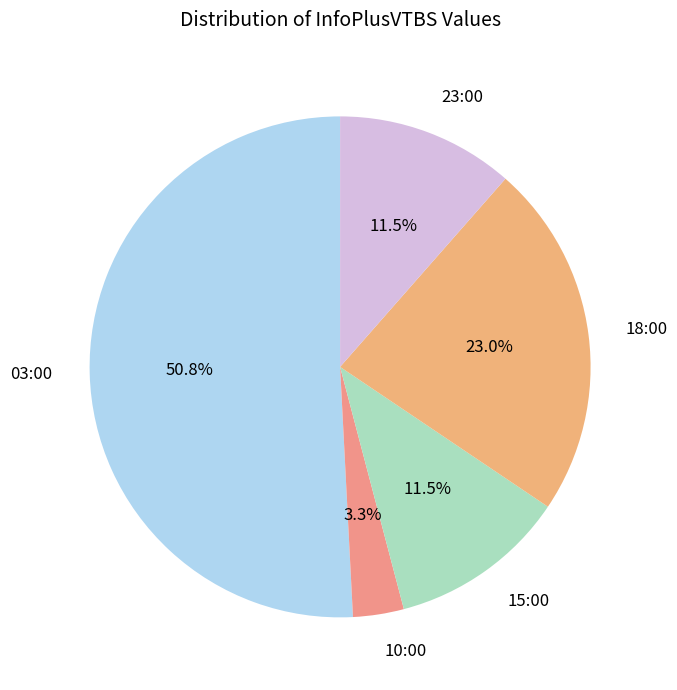

How many segments does this pie chart have?

5